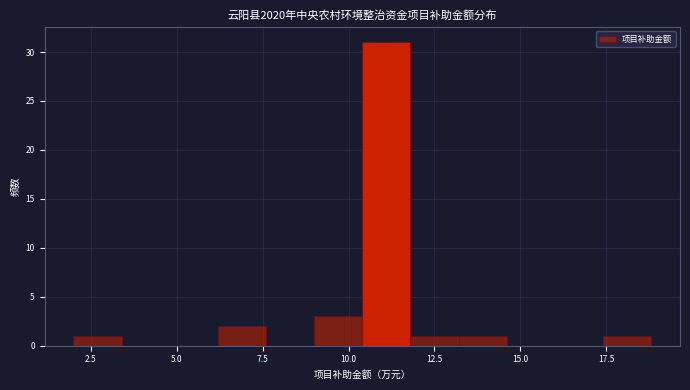

Around what value on the x-axis is the tallest bar? Give the approximate position of its centre, as read against the axis.

11.0